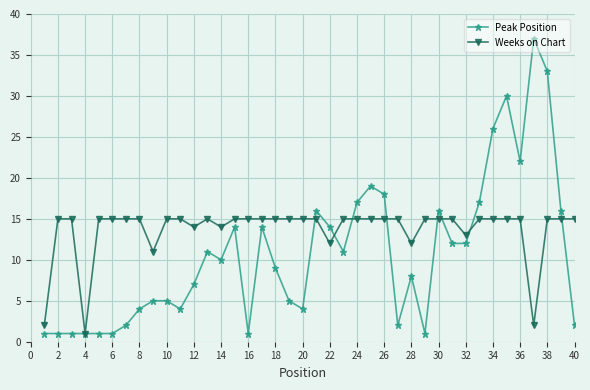

What is the difference between the maximum and minimum values in the Weeks on Chart series?

14